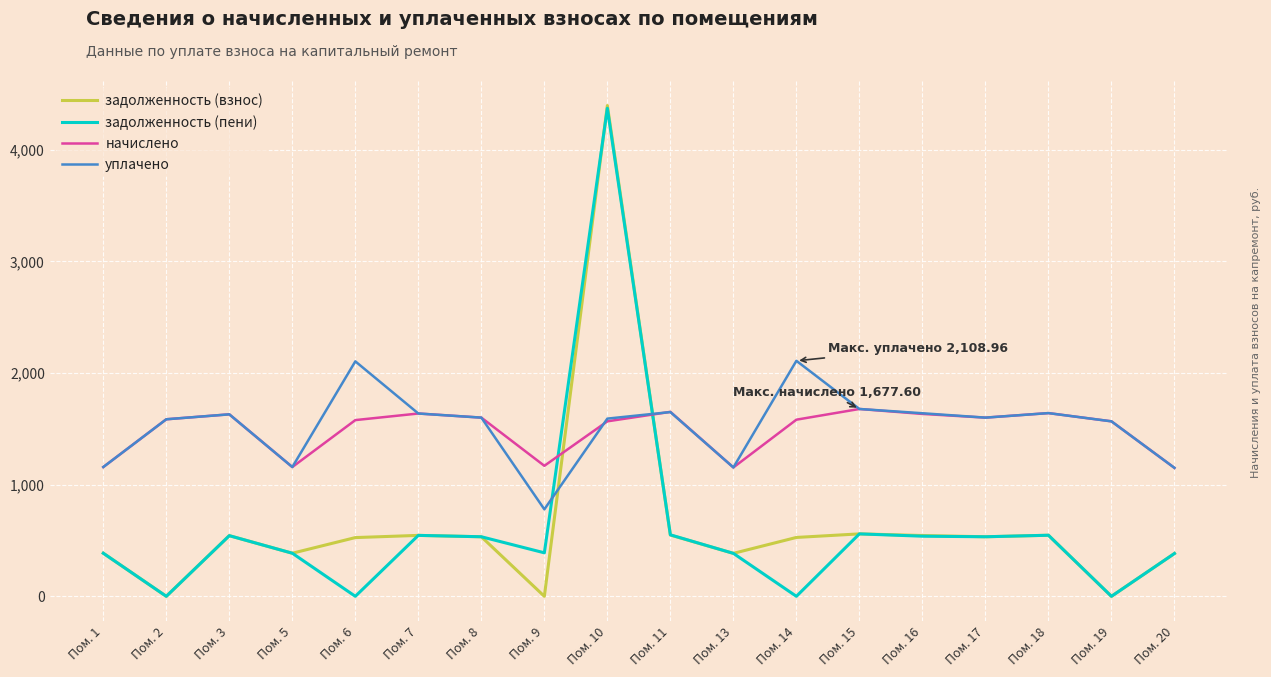

The начислено series shows 1150.3 at Пом. 20. True or false?

True